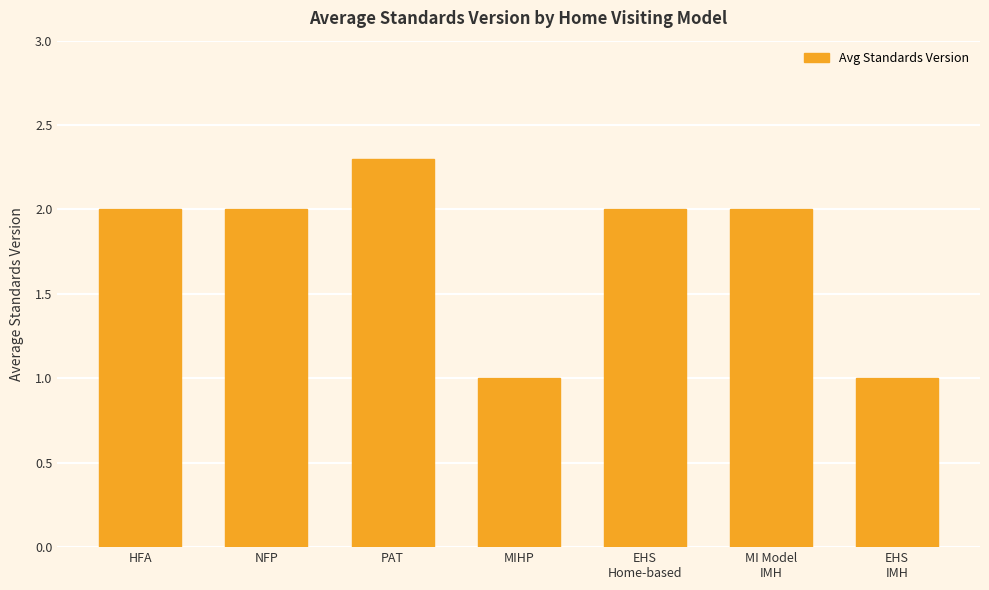

What position from the left is EHS
IMH?

7